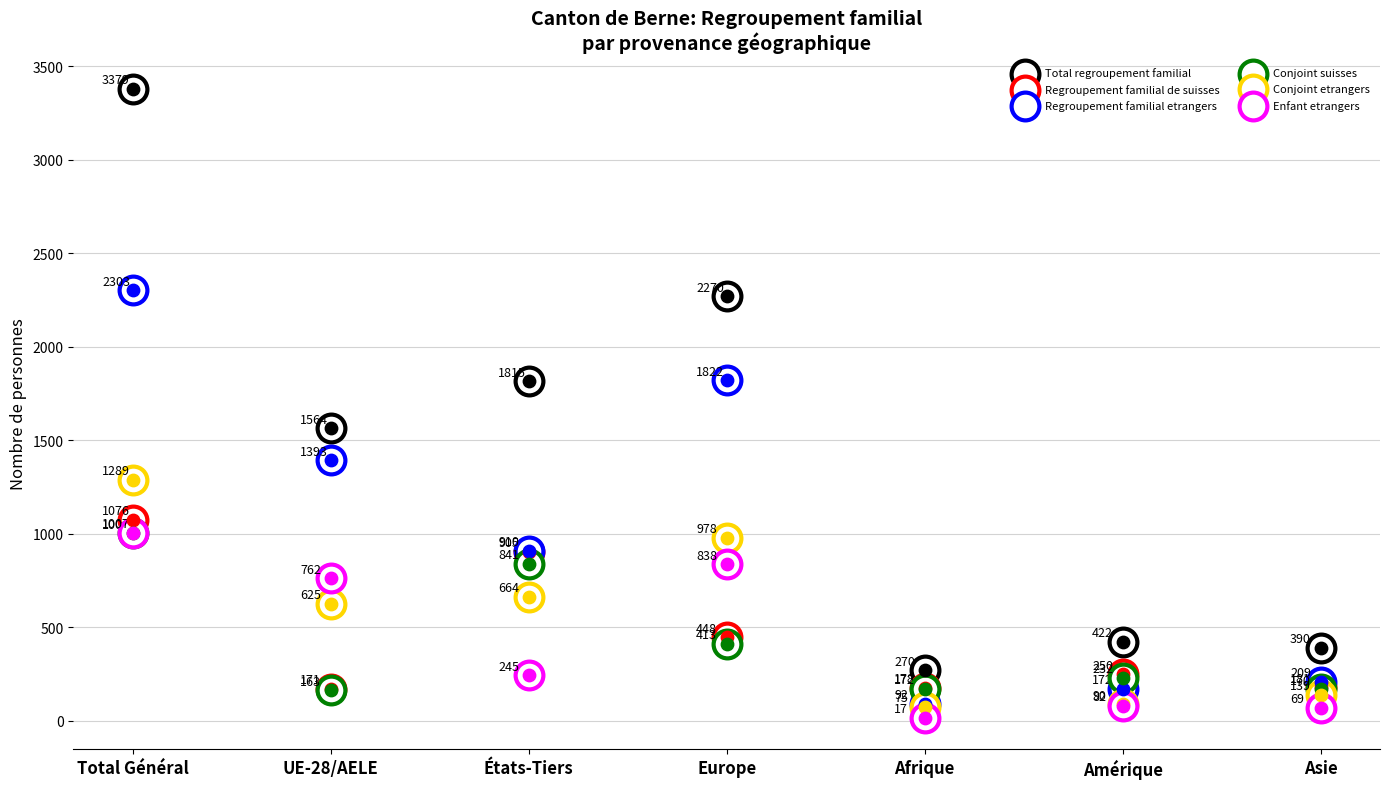

What are all the series names shown in the legend?

Total regroupement familial, Regroupement familial de suisses, Regroupement familial etrangers, Conjoint suisses, Conjoint etrangers, Enfant etrangers